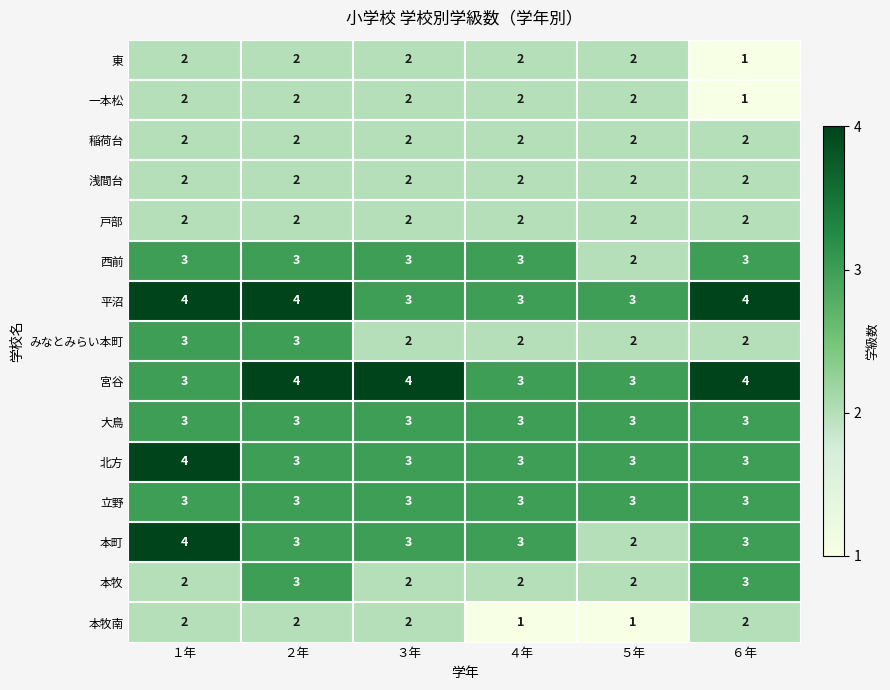

What is the average value of the 西前 series?

3